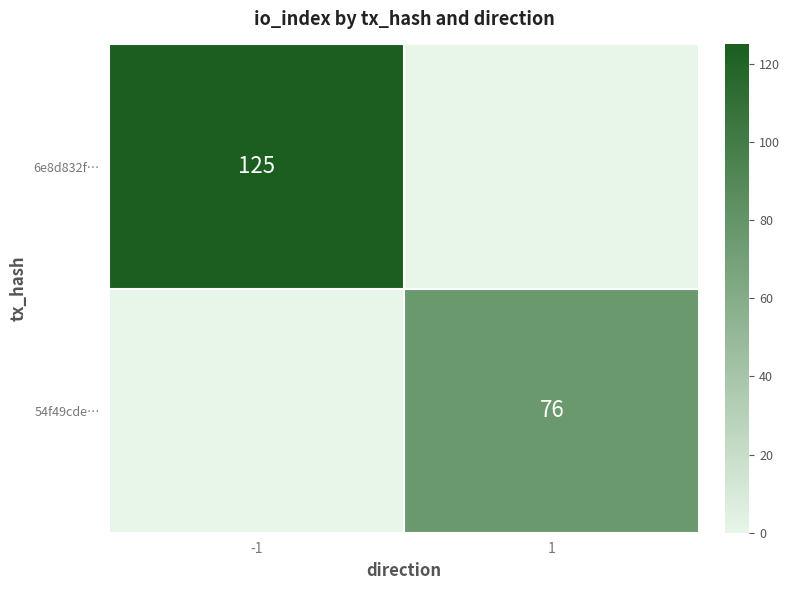

Is it true that 54f49cde… equals 41 at 1?

False